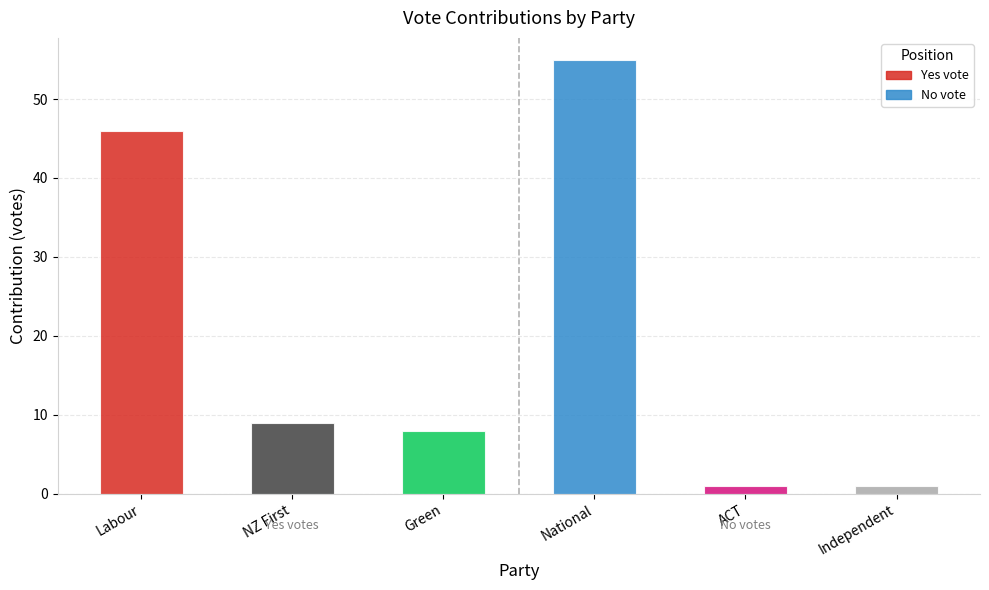

Reading right to left, list all the values displayed in this chart.

Yes: 8	9	46
No: 1	1	55